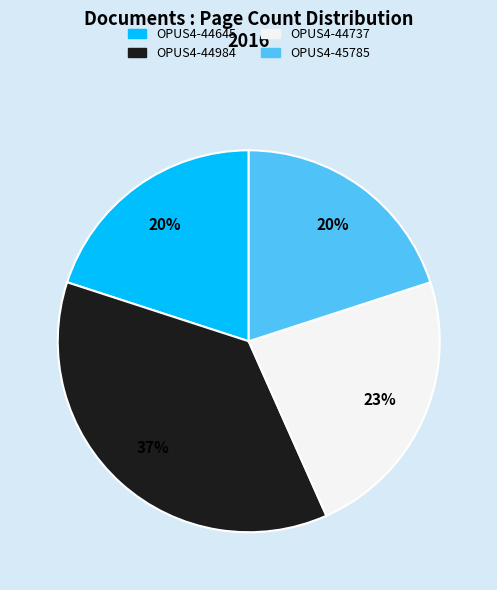

Is there any slice that represents more than half of the pie?

No